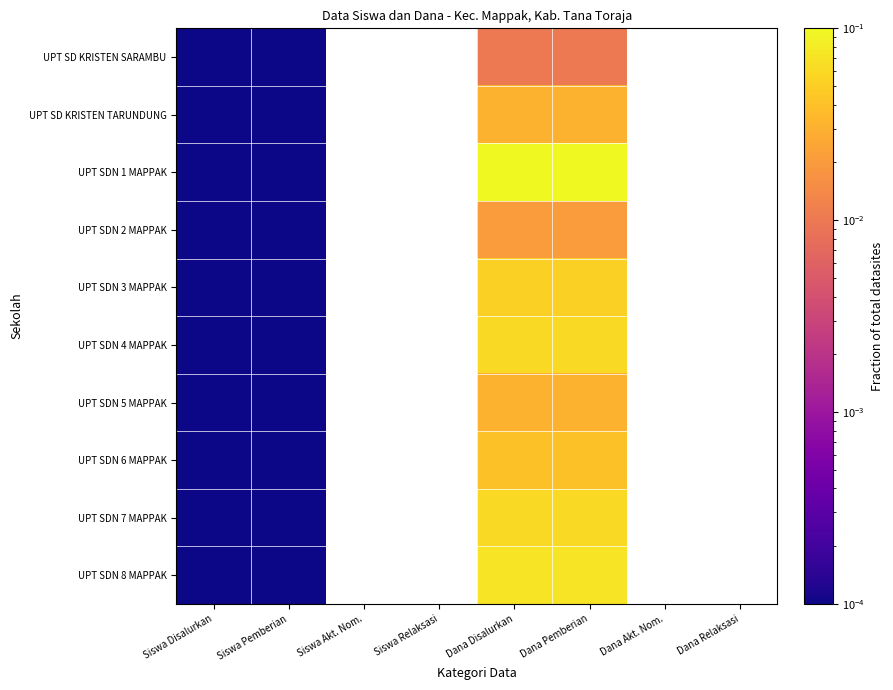

Is the value of UPT SDN 5 MAPPAK at Dana Disalurkan greater than the value of UPT SD KRISTEN TARUNDUNG at Dana Pemberian?

No